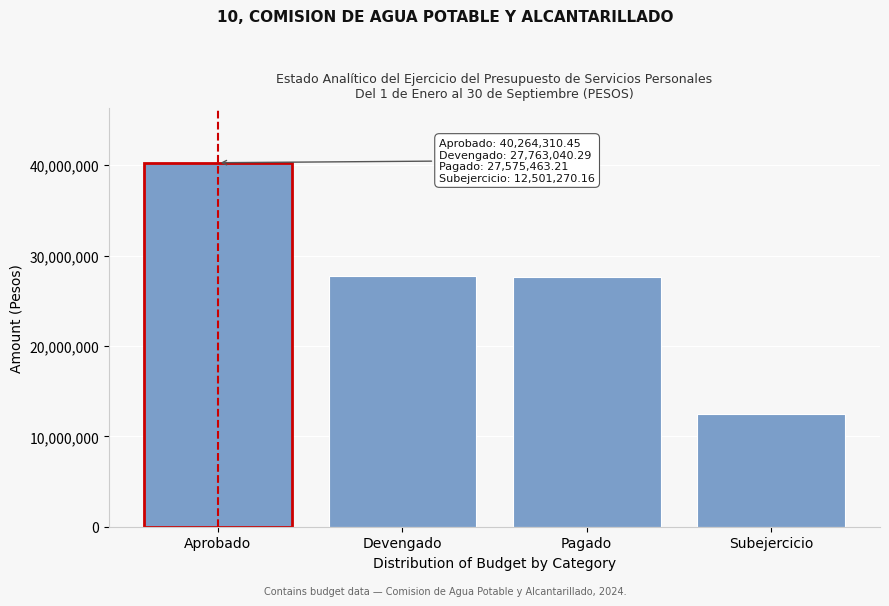

Reading left to right, transcribe all the data shown in this chart.

Aprobado=40264310.5	Devengado=27763040.3	Pagado=27575463.2	Subejercicio=12501270.2